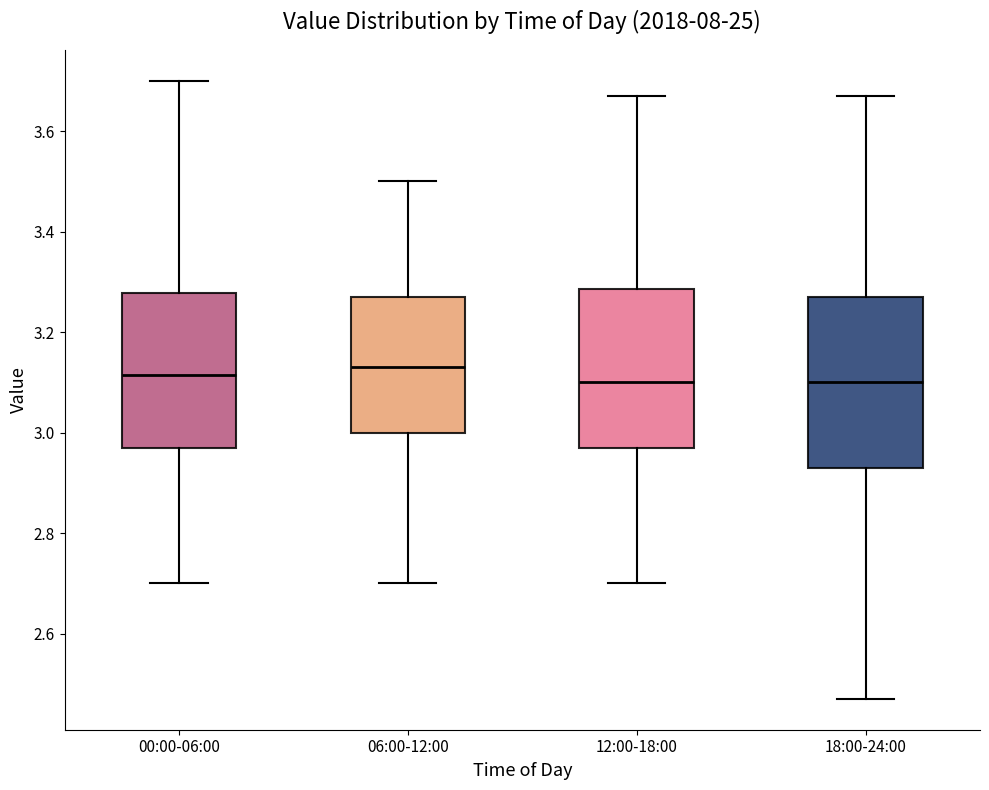

Reading left to right, transcribe this box plot: for each box, give where its median line is, the range the box spans, and where its two whiskers end, as read against the y-axis. The values are not printed on the chart, so give them approximately, as read against the axis.

00:00-06:00: median 3.12, box 2.98 to 3.28, whiskers 2.70 to 3.70
06:00-12:00: median 3.14, box 3.00 to 3.28, whiskers 2.70 to 3.50
12:00-18:00: median 3.10, box 2.98 to 3.28, whiskers 2.70 to 3.68
18:00-24:00: median 3.10, box 2.94 to 3.28, whiskers 2.48 to 3.68